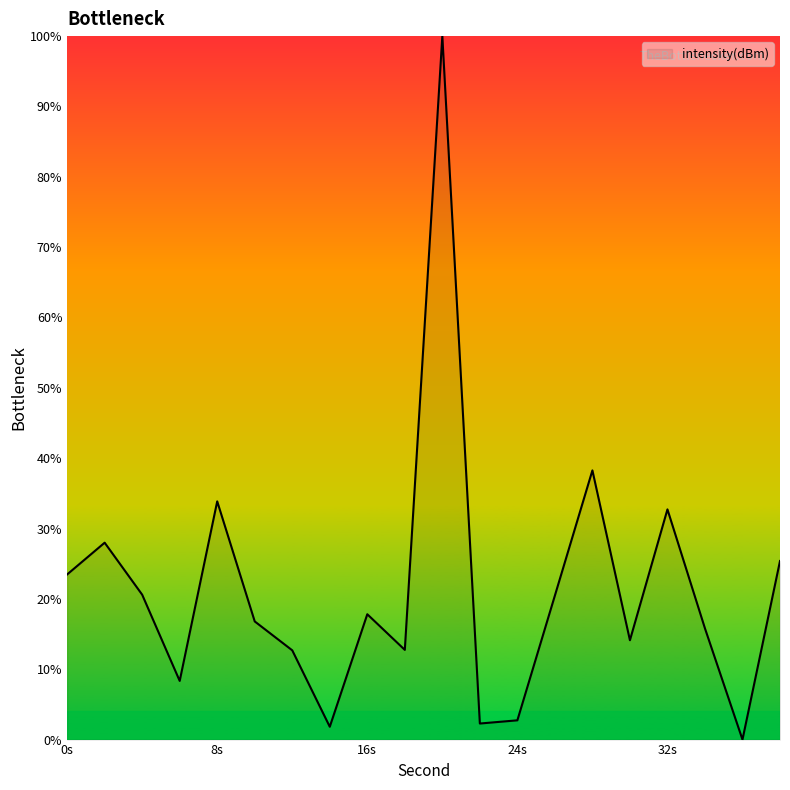

What is the greatest value displayed?

100.0